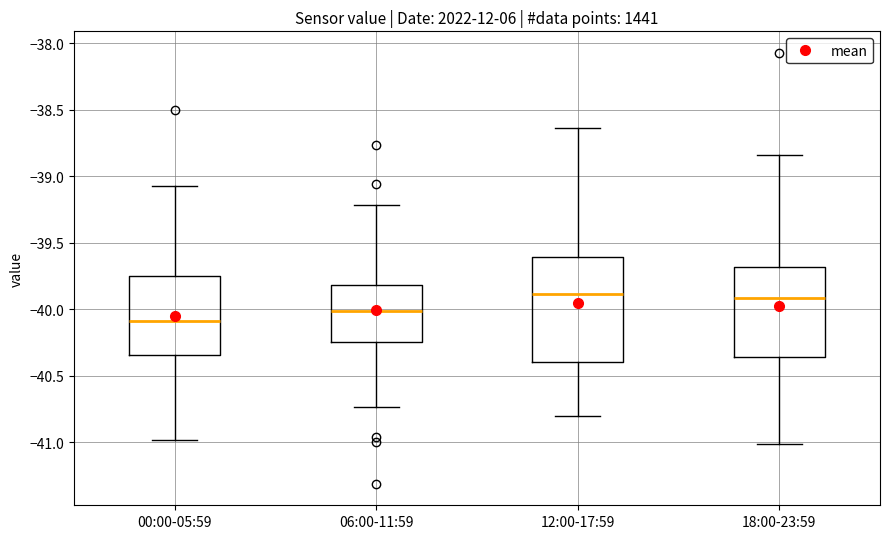

Reading left to right, read every box against the y-axis: the position of its median line, the range the box covers, and the ends of its whiskers. The values are not printed on the chart, so give them approximately, as read against the axis.

00:00-05:59: median -40.10, box -40.35 to -39.75, whiskers -41.00 to -39.05
06:00-11:59: median -40.00, box -40.25 to -39.80, whiskers -40.75 to -39.20
12:00-17:59: median -39.90, box -40.40 to -39.60, whiskers -40.80 to -38.65
18:00-23:59: median -39.90, box -40.35 to -39.70, whiskers -41.00 to -38.85